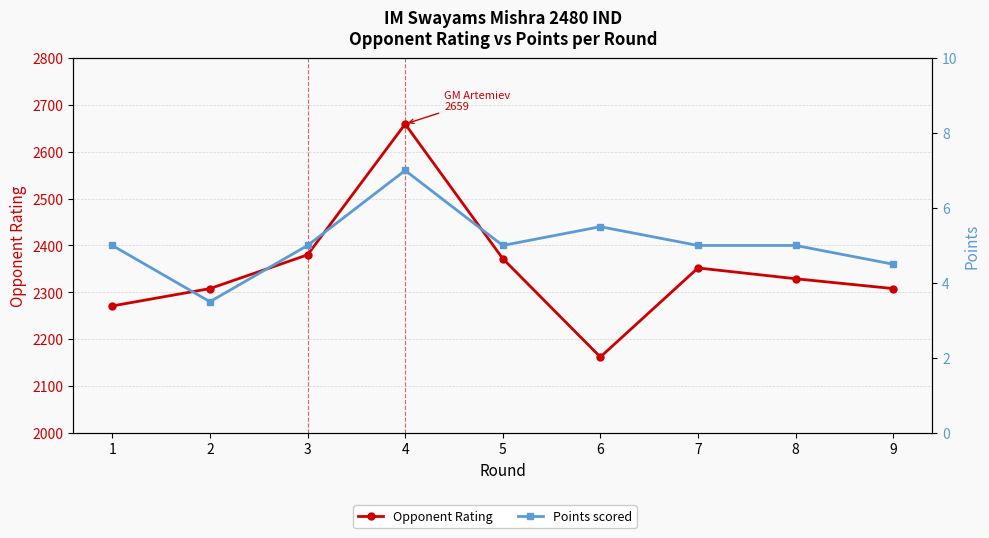

Where is the first local minimum for Points scored?

2